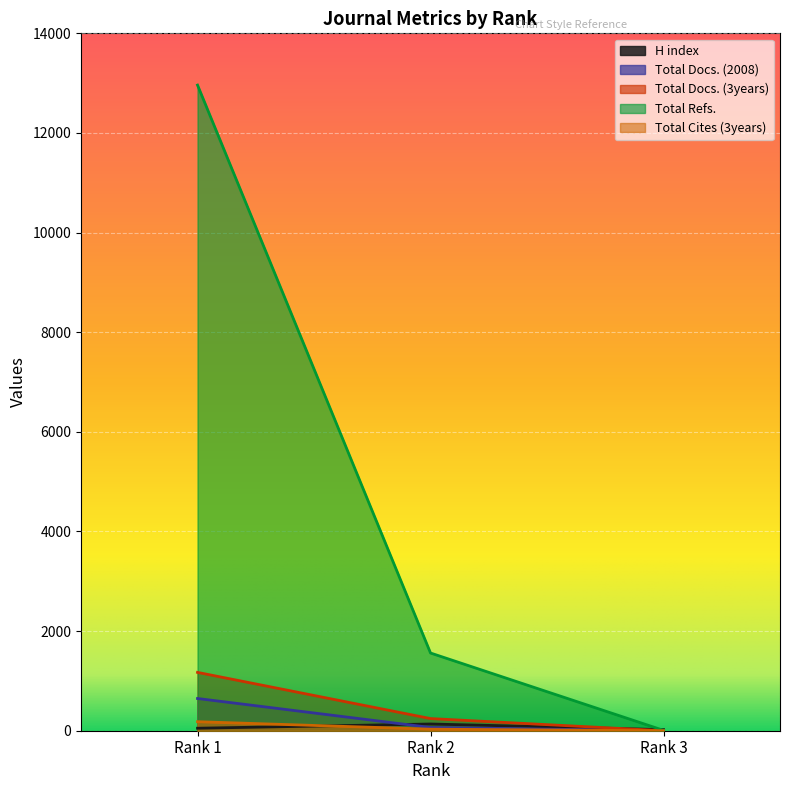

How many distinct data groups are displayed?

5